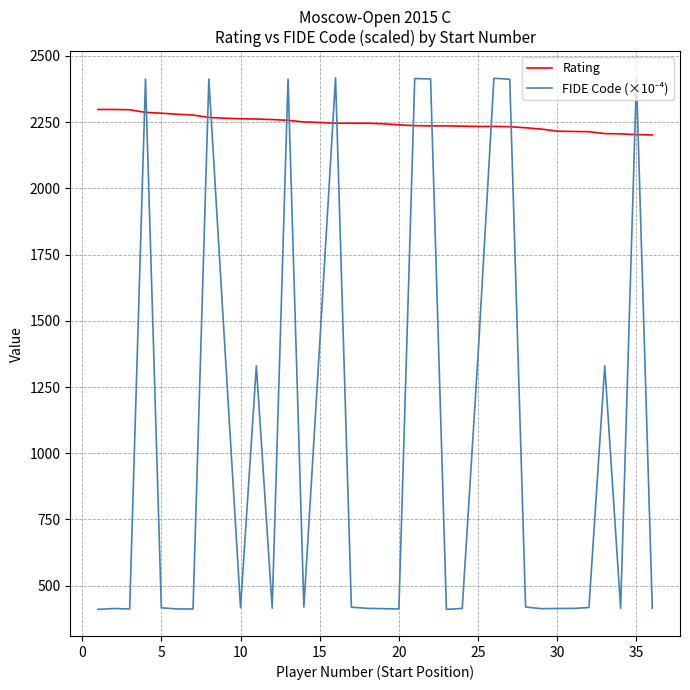

What is the difference between the second highest and second lowest values in the Rating series?

95.0